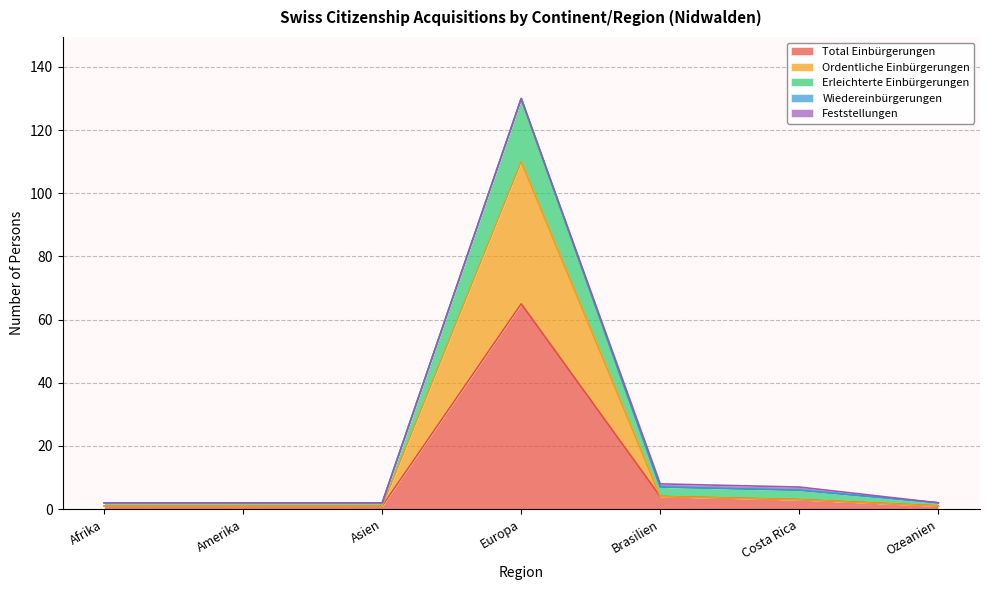

True or false: Total Einbürgerungen and Ordentliche Einbürgerungen cross at least once.

False